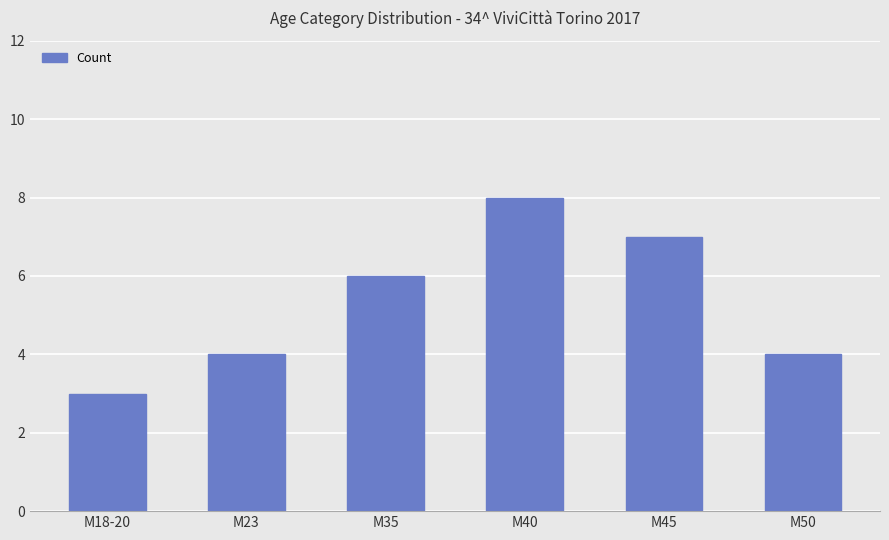

What value does the data have at M23?

4